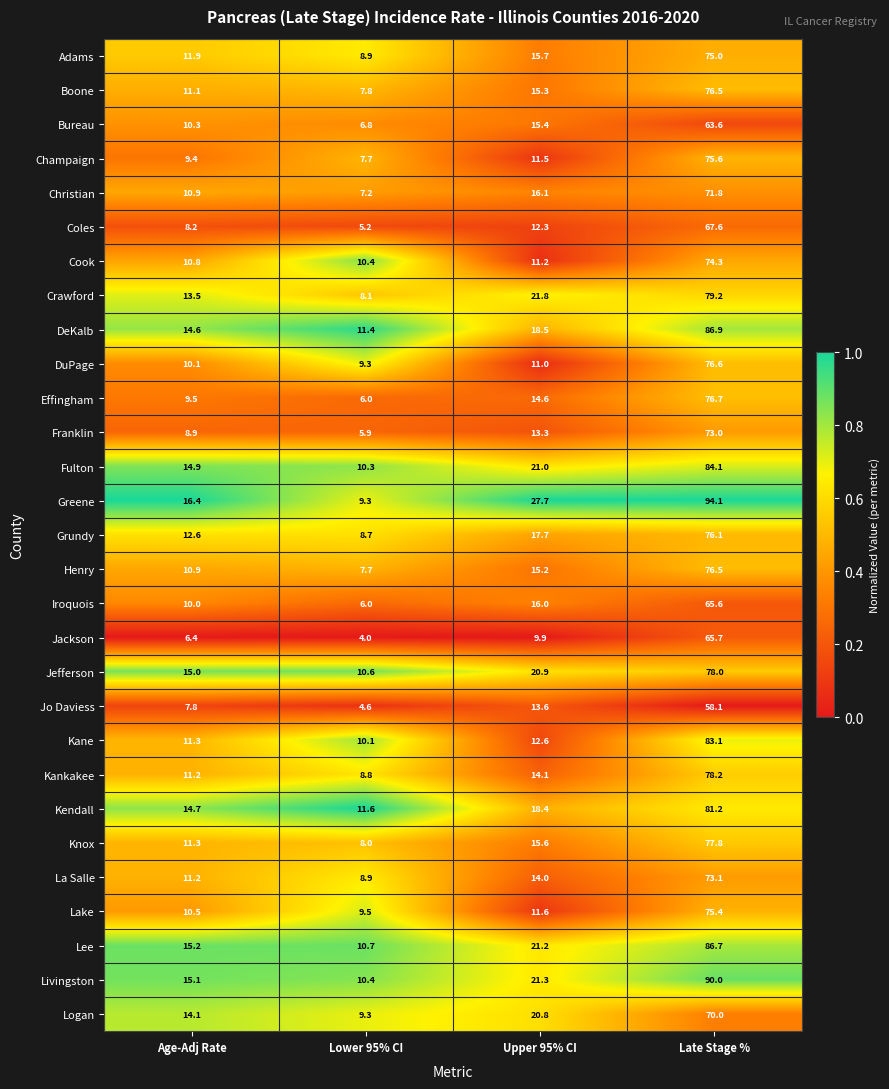

Which series has the largest total across all categories?

Greene